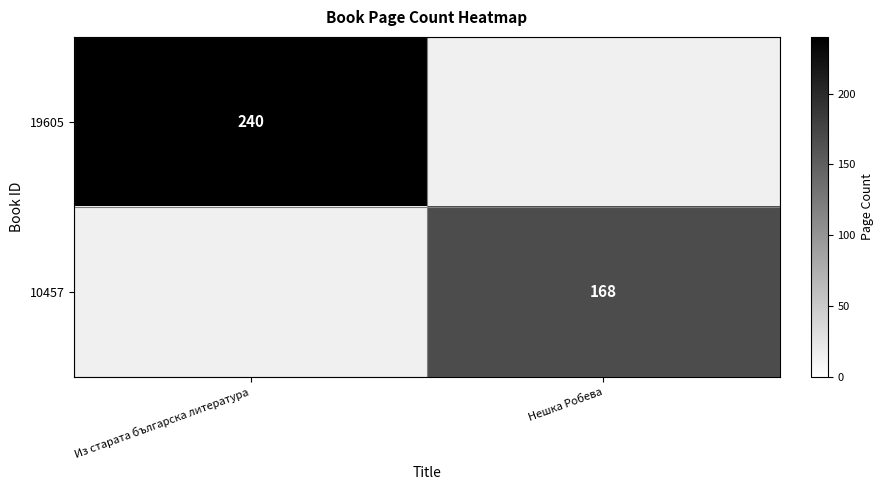

Count the number of data series in this chart.

2